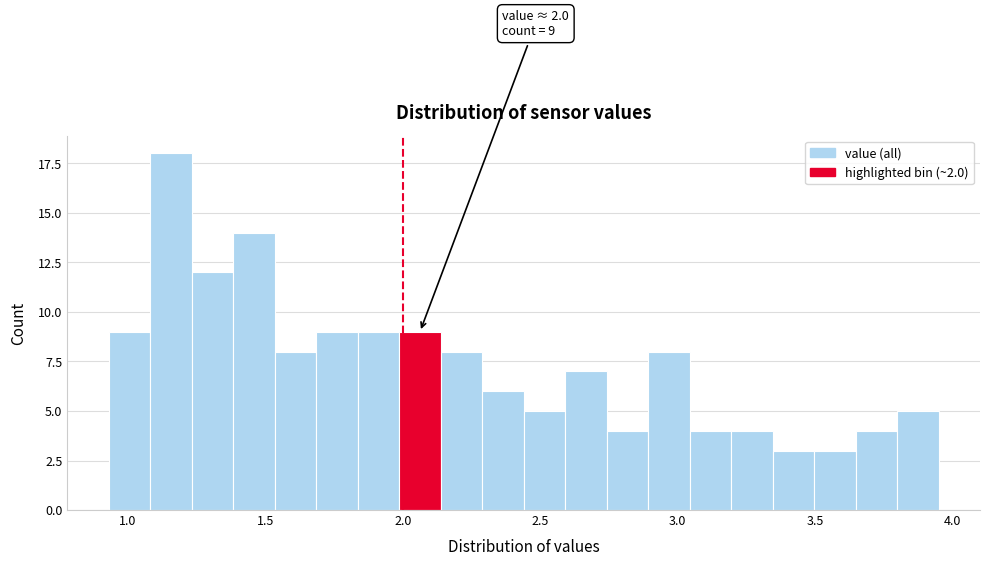

Read against the x-axis, roughly where is the centre of the tallest bar?

1.15